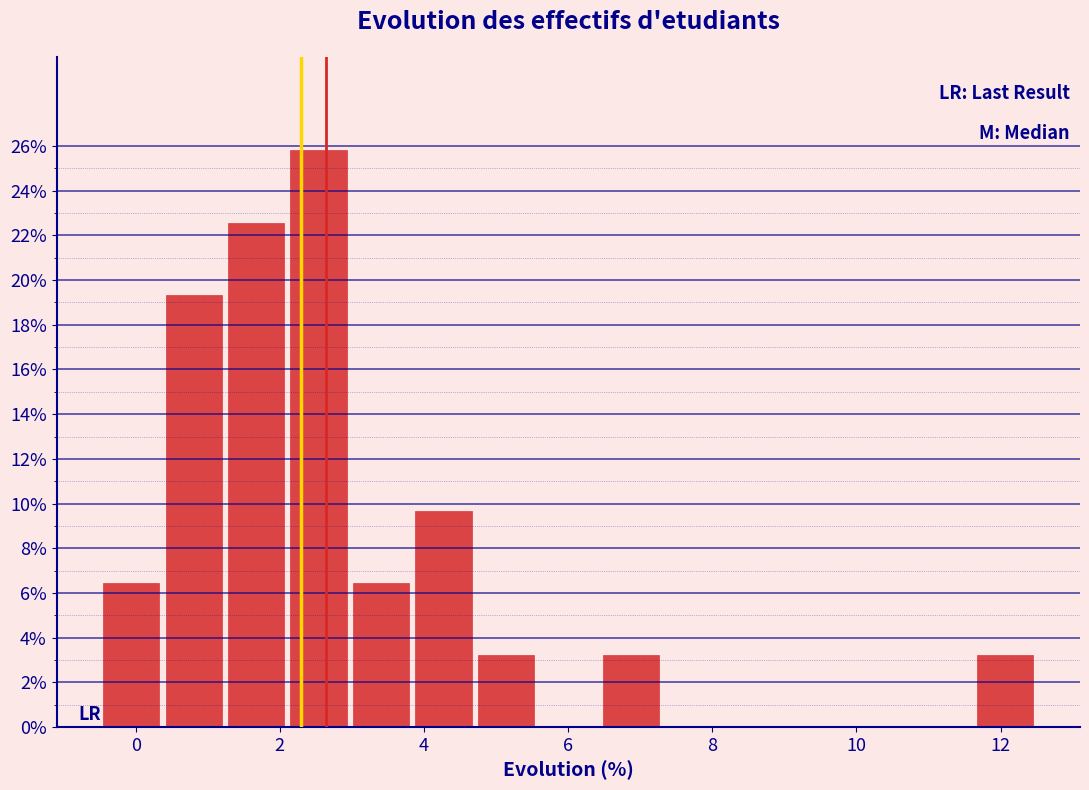

Reading left to right, list every bar in this chart as the range it spans on the x-axis followed by its height. Neither the bar edges nor the heights are printed on the chart, so give them approximately, as read against the axes.

-0.4 to 0.4: 6.4
0.4 to 1.2: 19.4
1.2 to 2.2: 22.6
2.2 to 3.0: 25.8
3.0 to 3.8: 6.4
3.8 to 4.8: 9.6
4.8 to 5.6: 3.2
5.6 to 6.4: 0
6.4 to 7.4: 3.2
7.4 to 8.2: 0
8.2 to 9.0: 0
9.0 to 10.0: 0
10.0 to 10.8: 0
10.8 to 11.6: 0
11.6 to 12.6: 3.2